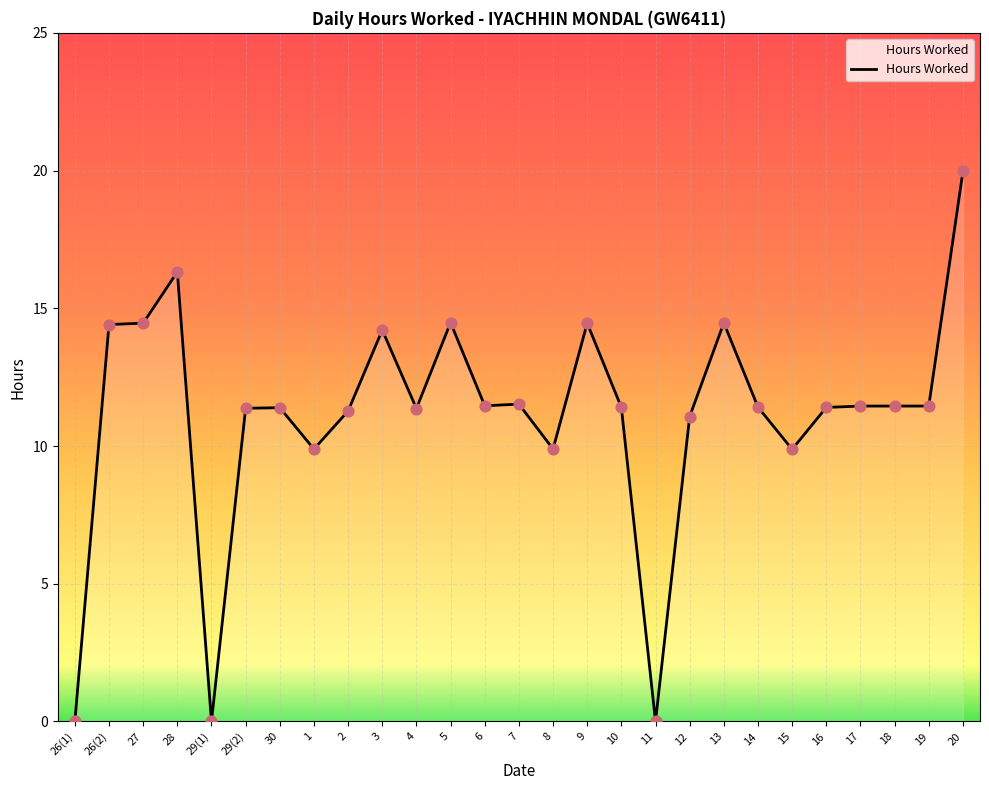

What is the change in value from 4 to 18?

+0.1